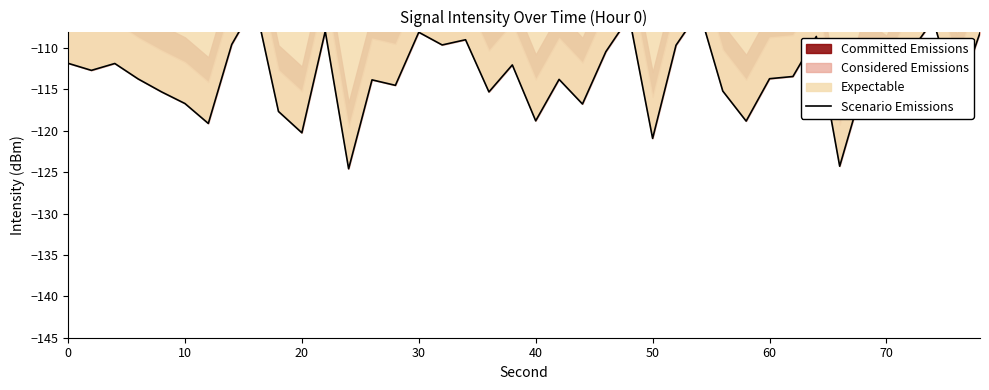

Reading left to right, list all the values displayed in this chart.

-111.8	-112.7	-111.9	-113.7	-115.3	-116.7	-119.1	-109.6	-104.6	-117.7	-120.2	-108.0	-124.6	-113.8	-114.5	-108.1	-109.6	-109.0	-115.3	-112.0	-118.8	-113.8	-116.8	-110.4	-106.2	-120.9	-109.7	-105.5	-115.2	-118.8	-113.7	-113.4	-108.6	-124.3	-114.6	-116.5	-110.6	-106.6	-116.4	-108.1